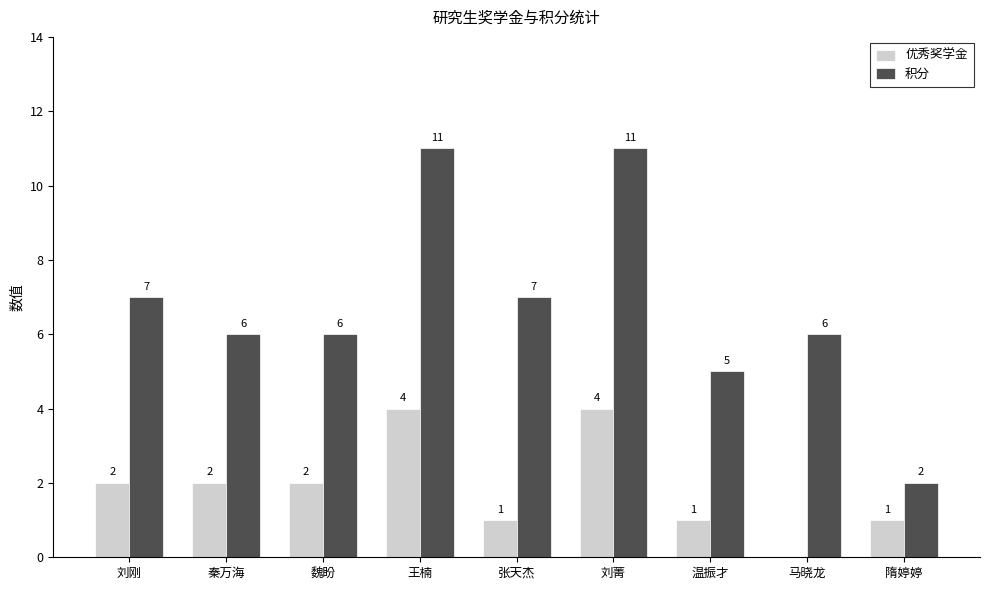

Which series changed the most between 刘菁 and 隋婷婷?

积分